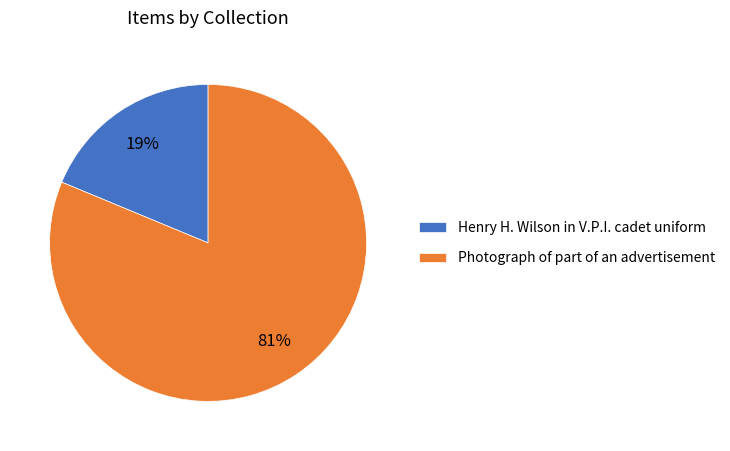

Do Henry H. Wilson in V.P.I. cadet uniform and Photograph of part of an advertisement together represent more than half of the pie?

Yes